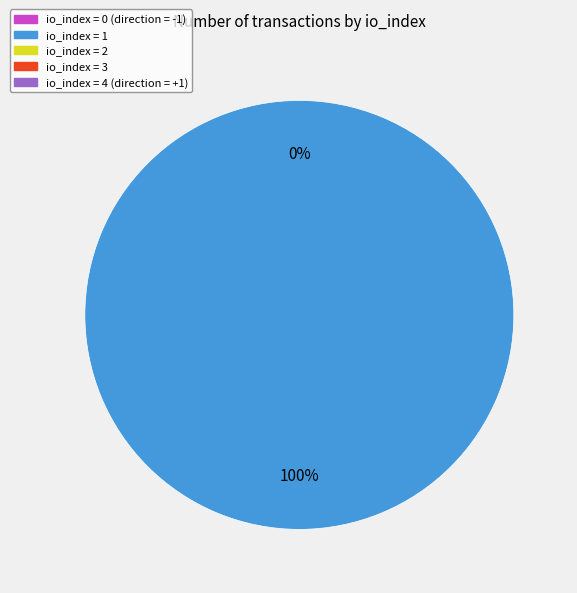

How many slices are in this pie chart?

2